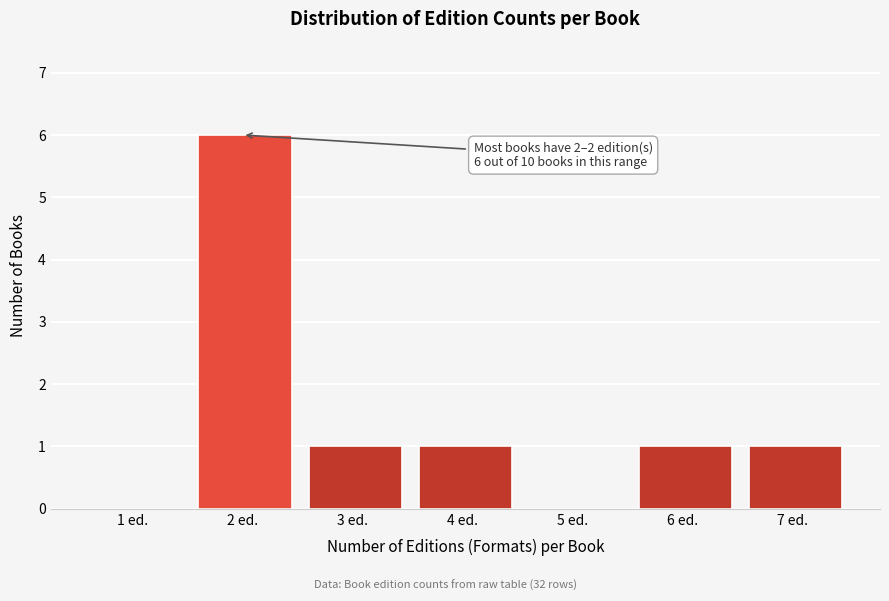

Reading left to right, extract all data points from this chart.

1 ed.=0	2 ed.=6	3 ed.=1	4 ed.=1	5 ed.=0	6 ed.=1	7 ed.=1